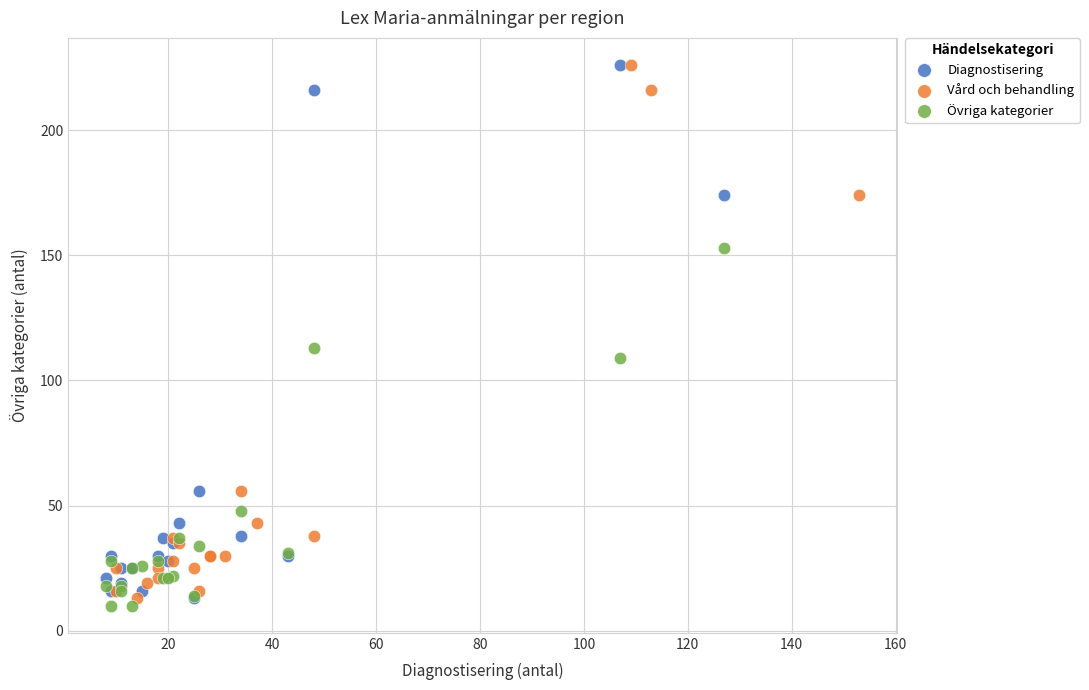

What are all the series names shown in the legend?

Diagnostisering, Vård och behandling, Övriga kategorier